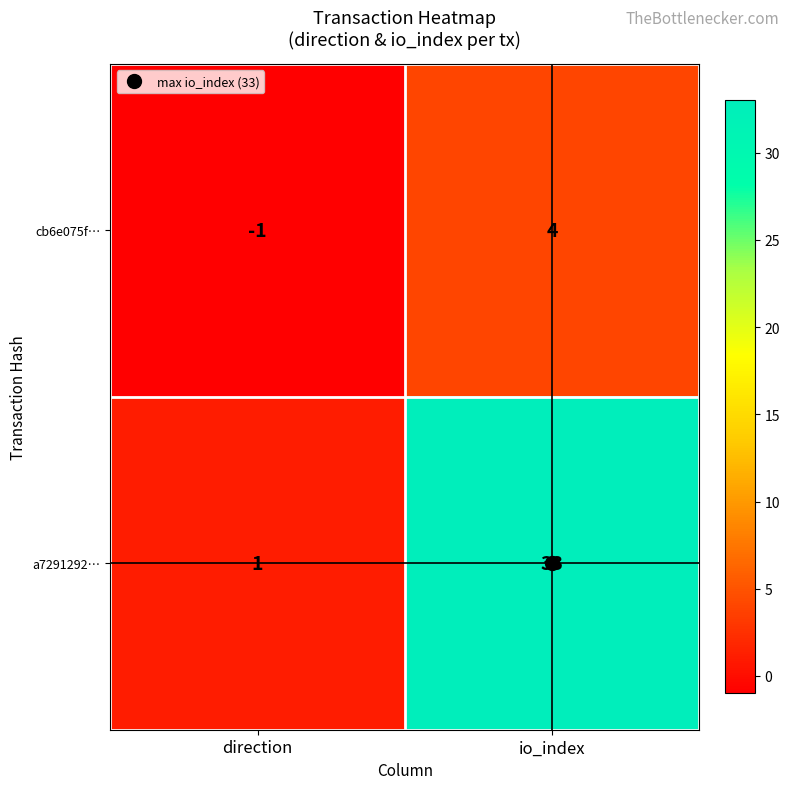

How many data points in a7291292… are less than 33?

1